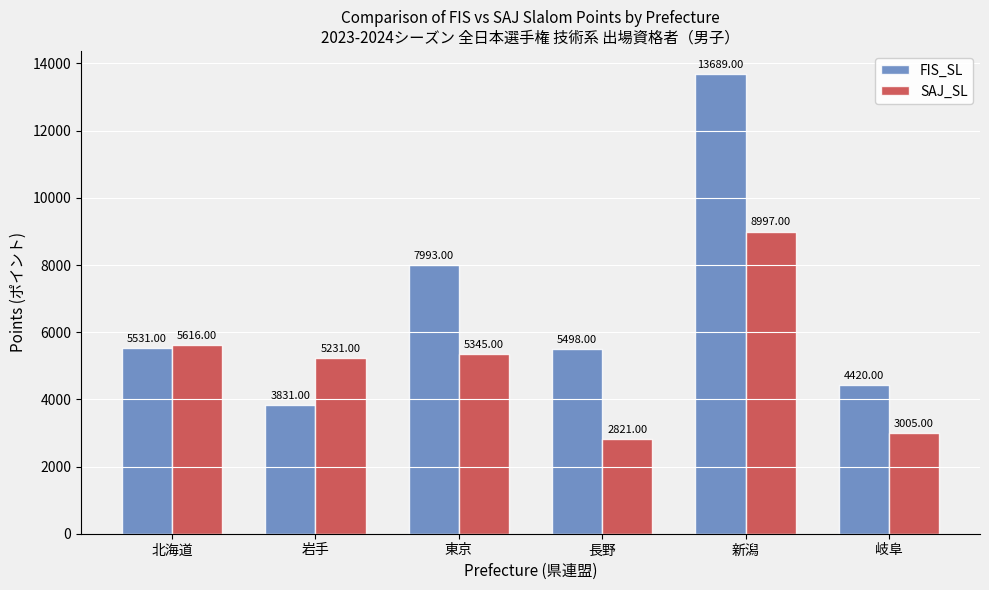

At which category is the sum across all series the highest?

新潟